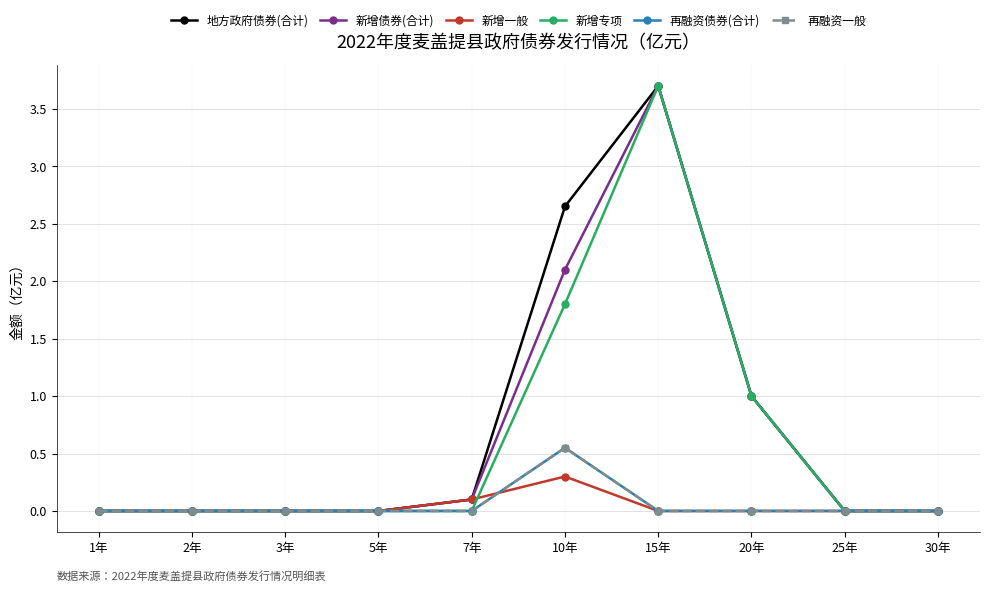

Does the chart have visible grid lines?

Yes